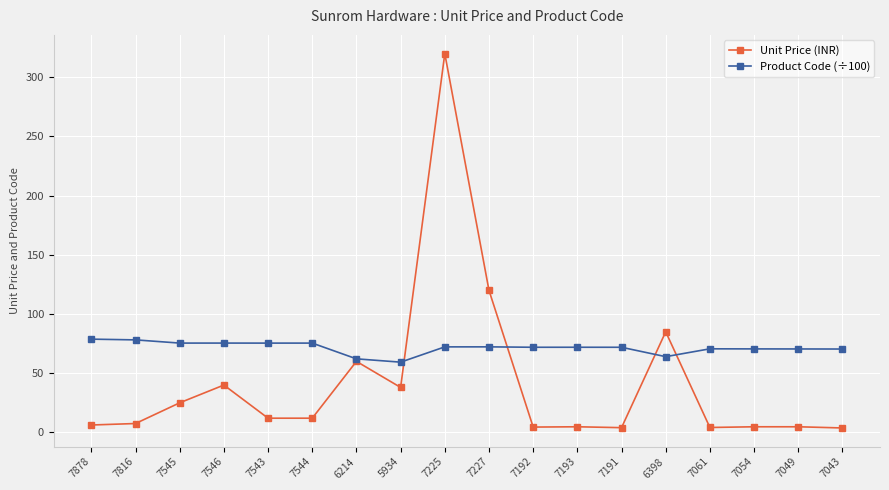

What is the label of the 12th point from the right?

6214